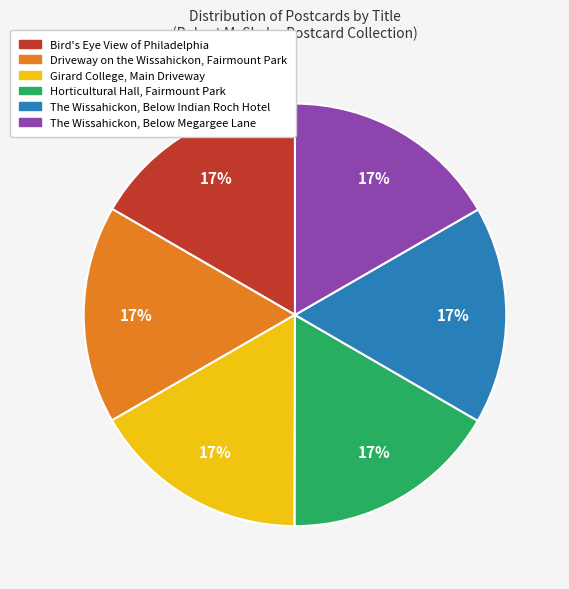

Count the number of slices in the pie.

6